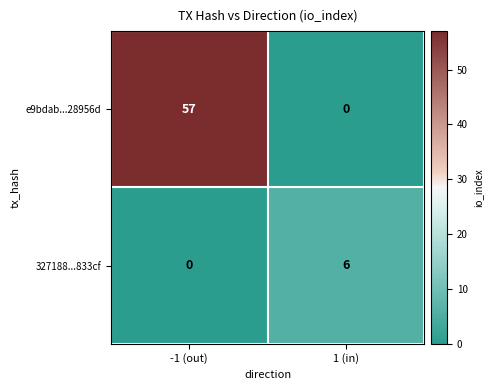

Which series has the largest range (max minus min)?

e9bdab...28956d